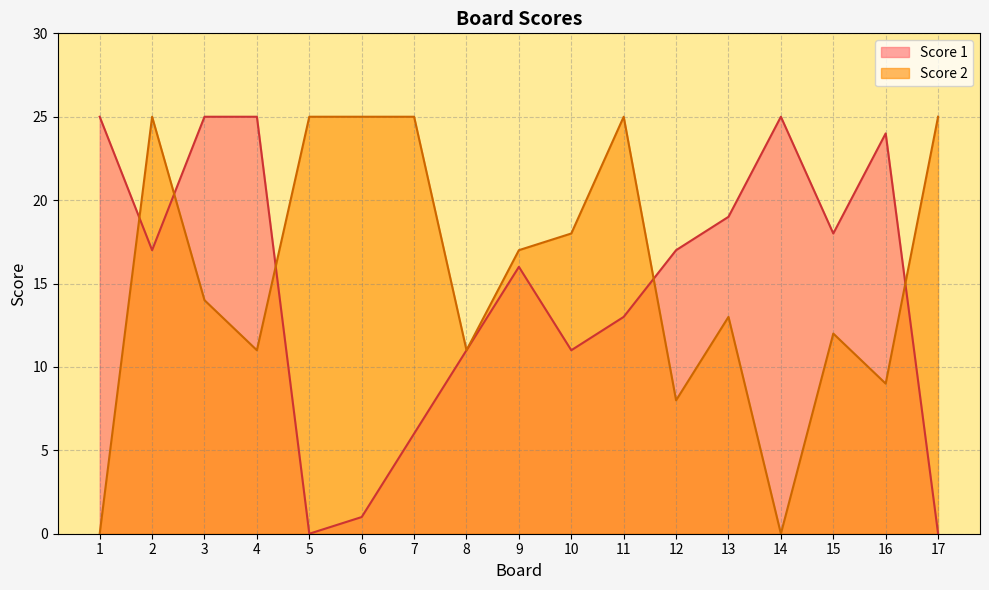

Where is Score 2 nearest to the value 12?

15